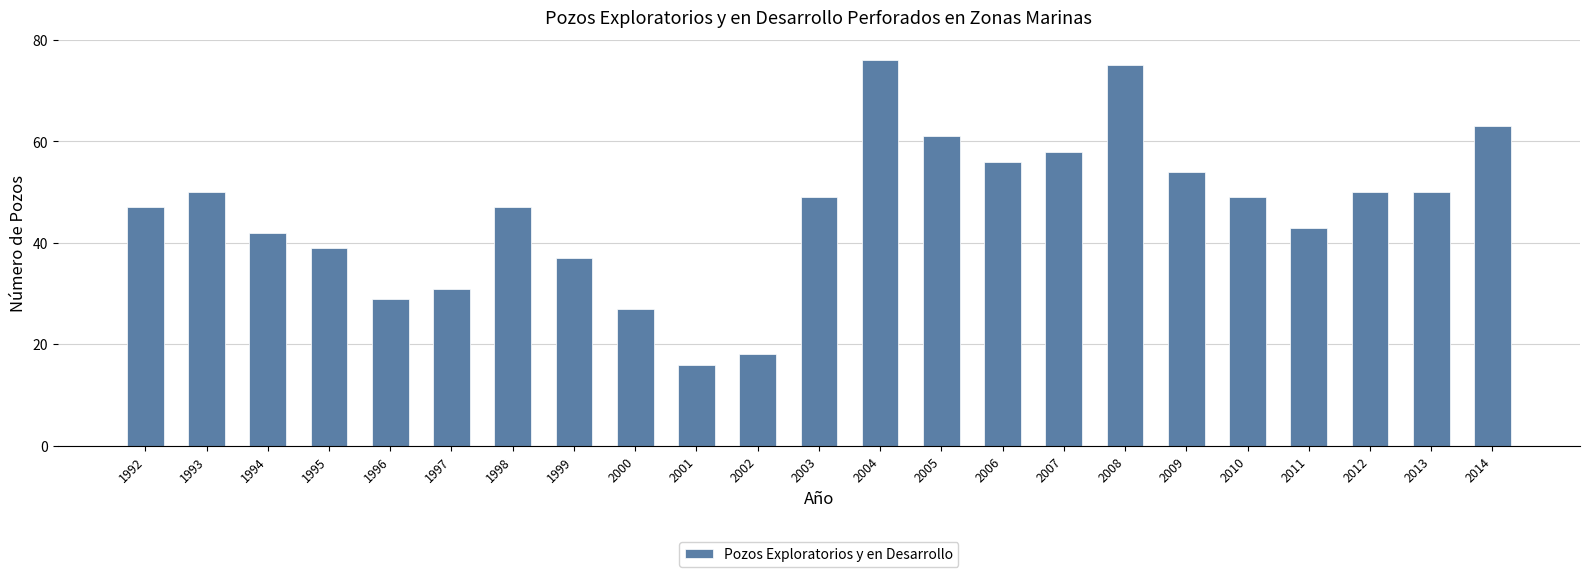

What is the value of the 6th bar from the left?

31